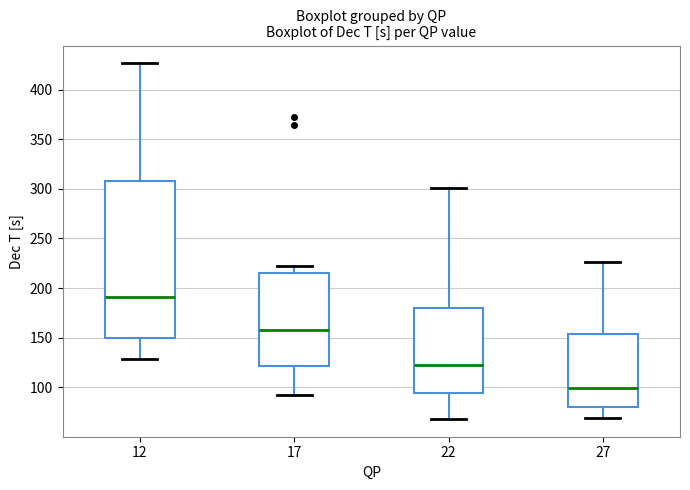

Reading left to right, transcribe this box plot: for each box, give where its median line is, the range the box spans, and where its two whiskers end, as read against the y-axis. The values are not printed on the chart, so give them approximately, as read against the axis.

12: median 190, box 150 to 310, whiskers 130 to 425
17: median 160, box 120 to 215, whiskers 95 to 220
22: median 125, box 95 to 180, whiskers 70 to 300
27: median 100, box 80 to 155, whiskers 70 to 225